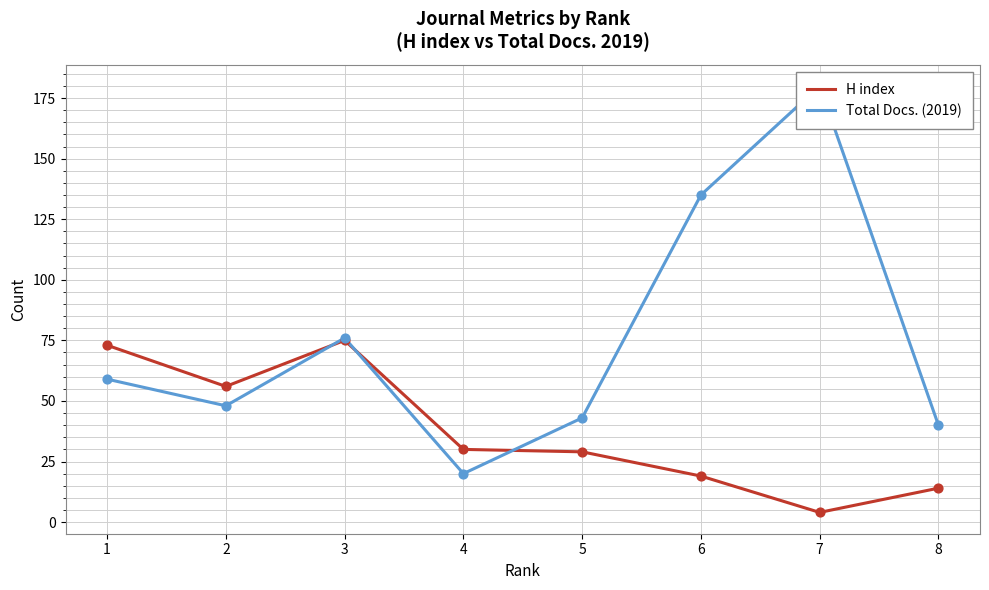

What are all the series names shown in the legend?

H index, Total Docs. (2019)